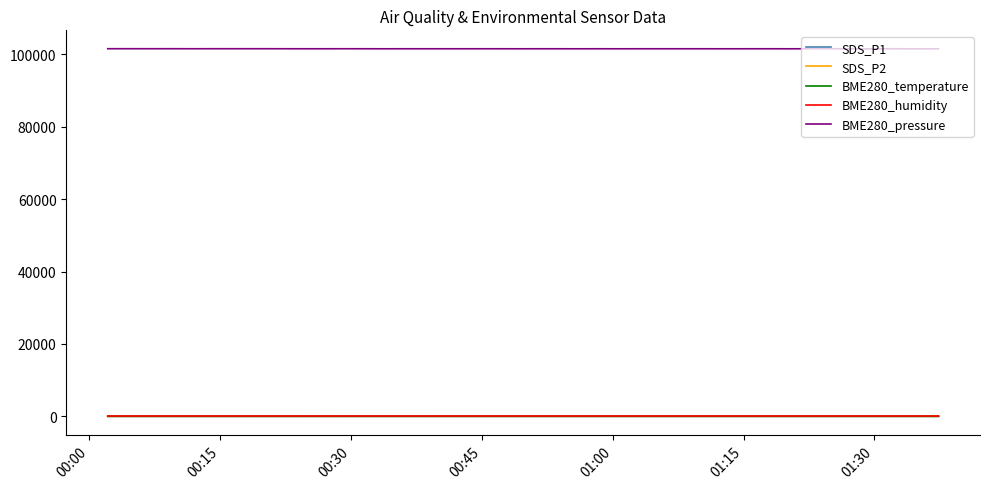

What is the difference between the maximum and minimum values in the BME280_temperature series?

1.0